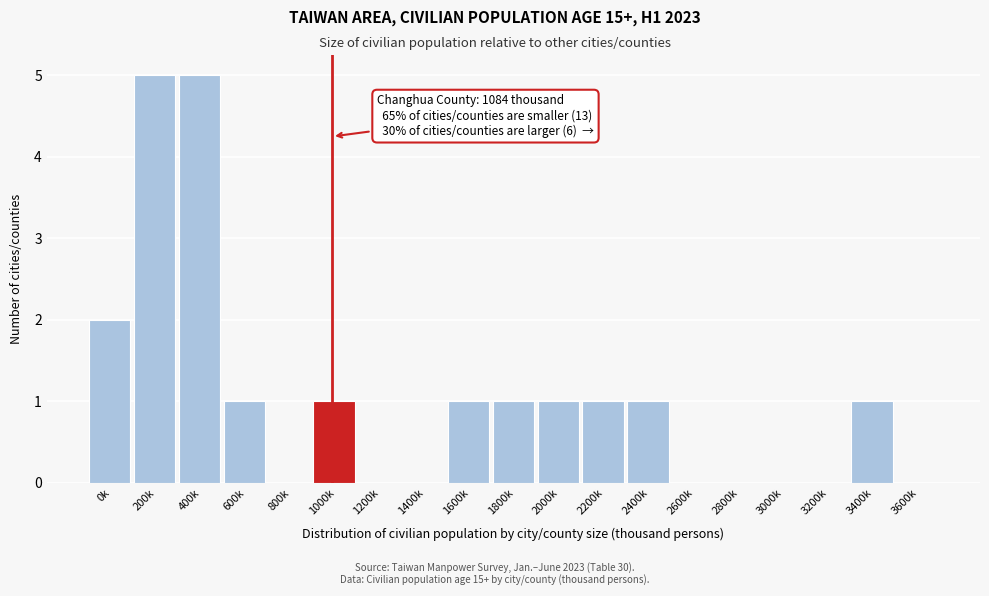

Reading right to left, extract all data points from this chart.

3600k=0	3400k=1	3200k=0	3000k=0	2800k=0	2600k=0	2400k=1	2200k=1	2000k=1	1800k=1	1600k=1	1400k=0	1200k=0	1000k=1	800k=0	600k=1	400k=5	200k=5	0k=2